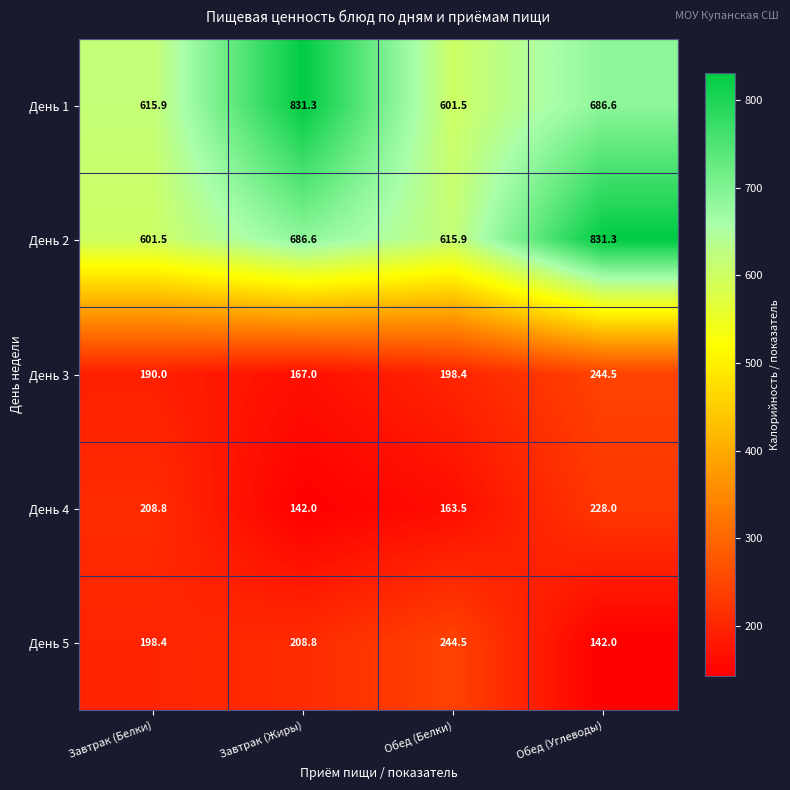

What is the difference between the День 5 values at Обед (Углеводы) and Обед (Белки)?

102.5